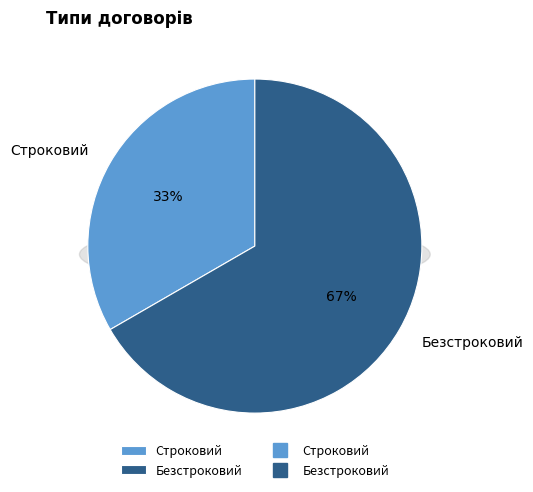

How many segments does this pie chart have?

2